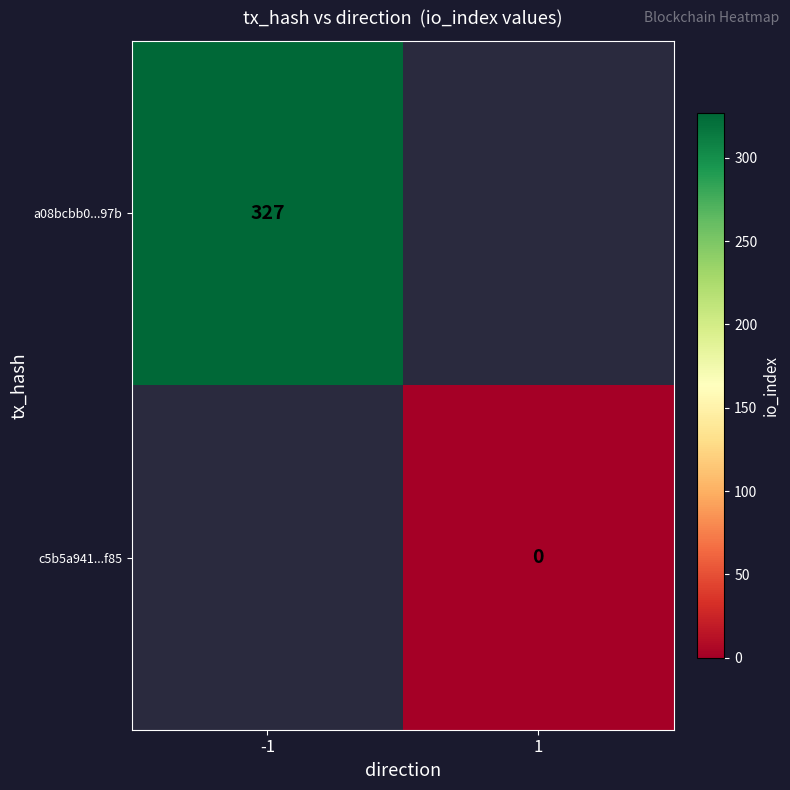

The value of a08bcbb0...97b at -1 is 327. True or false?

True